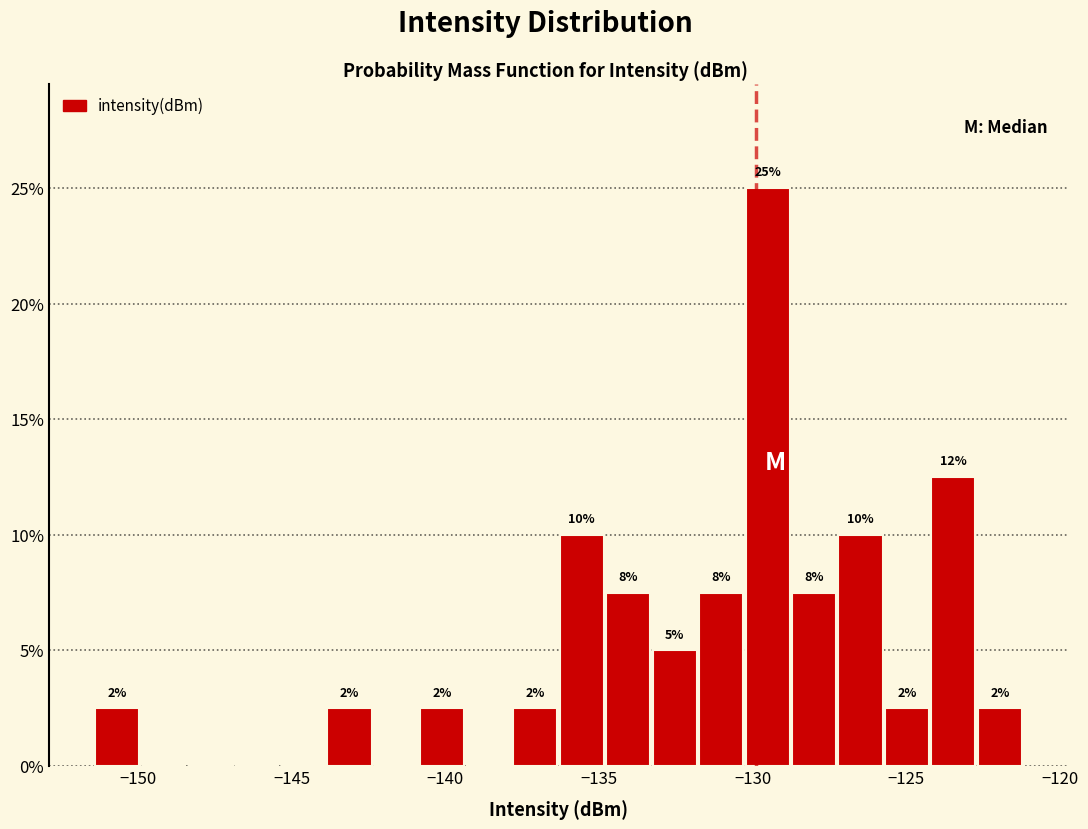

Around what value on the x-axis is the tallest bar? Give the approximate position of its centre, as read against the axis.

-129.5